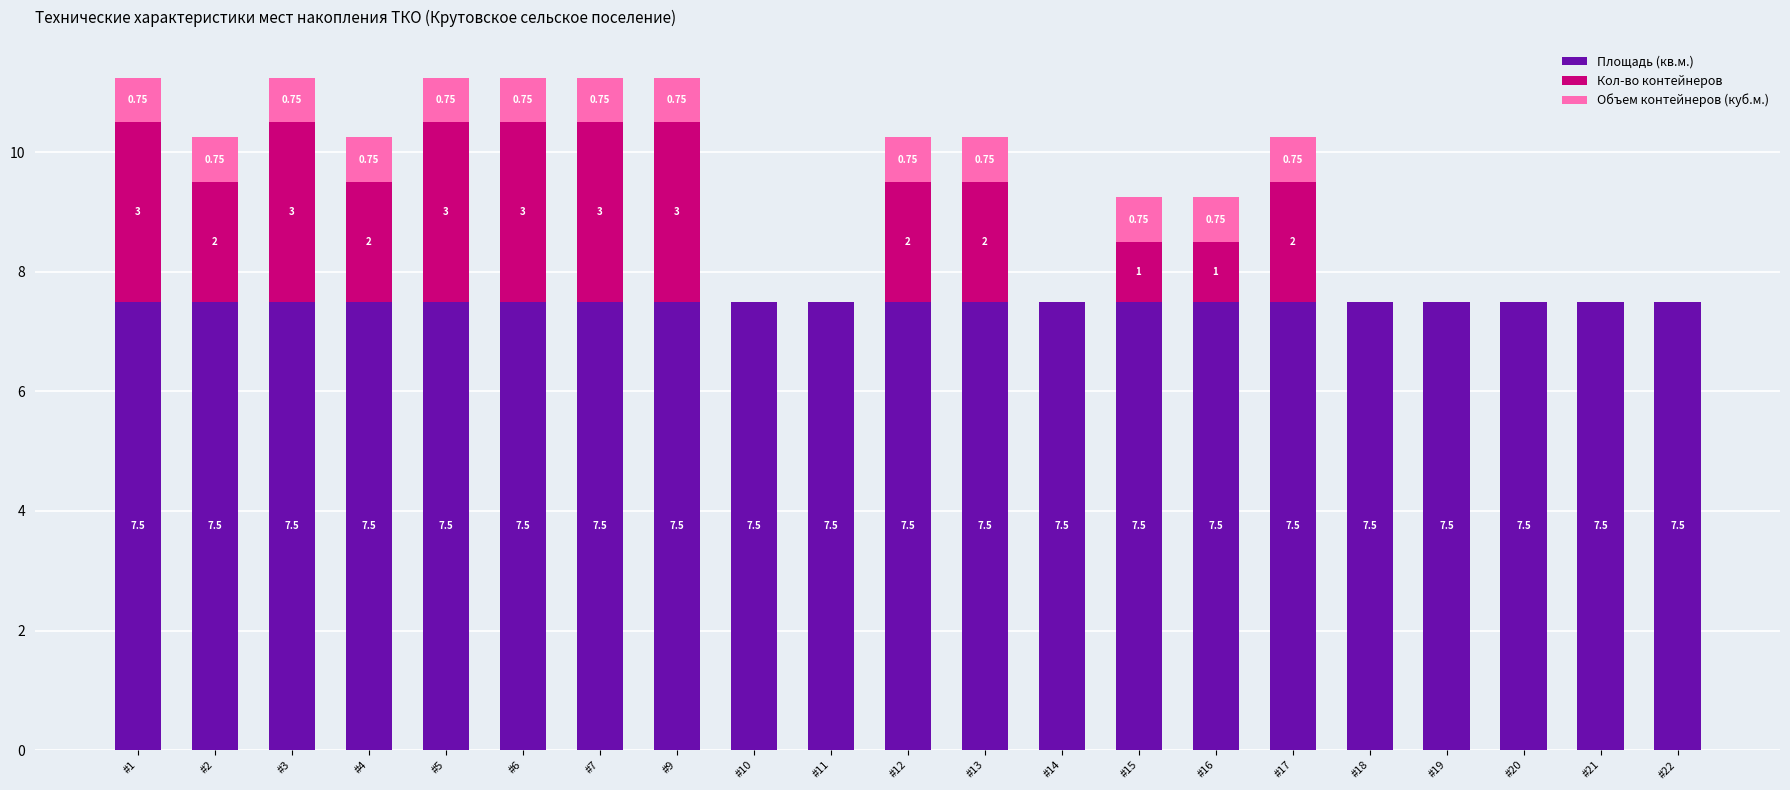

Are the bars horizontal?

No